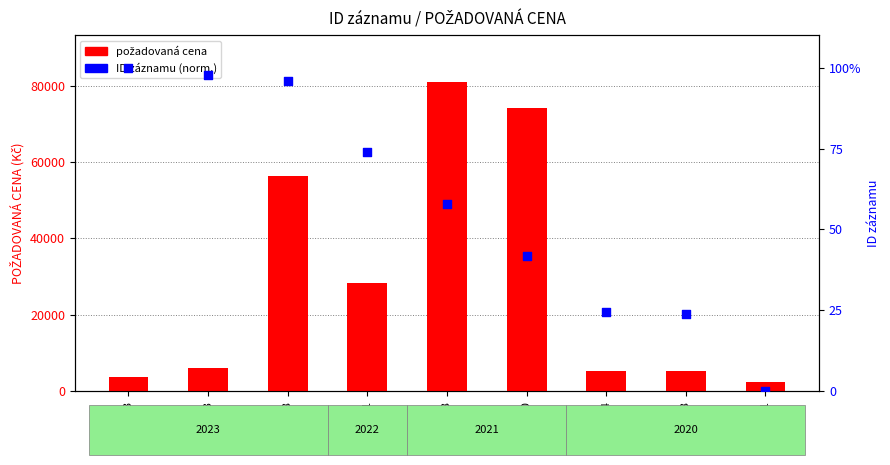

What are all the series names shown in the legend?

požadovaná cena, ID záznamu (norm.)